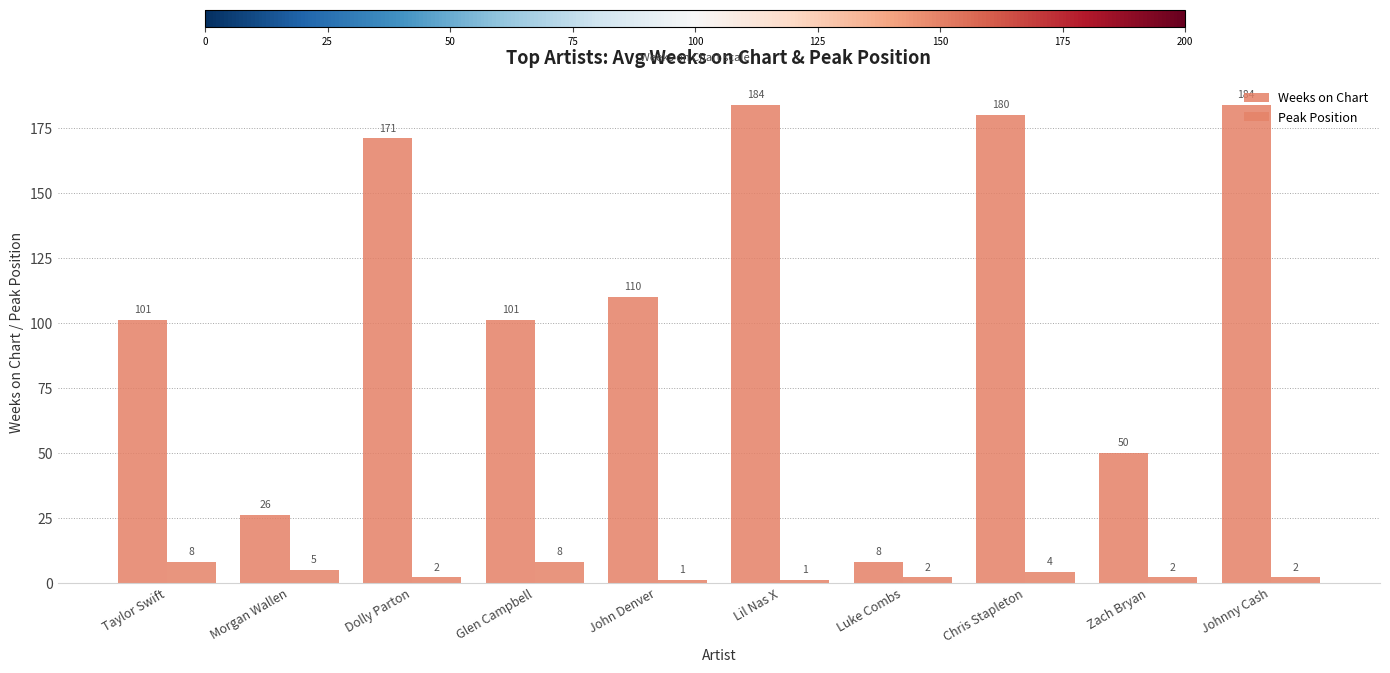

Rank the series by their maximum value, from lowest to highest.

Peak Position, Weeks on Chart